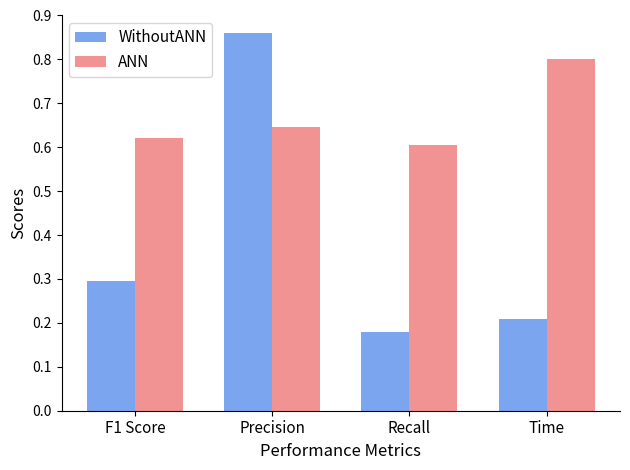

Rank the categories by WithoutANN value from highest to lowest.

Precision, F1 Score, Time, Recall